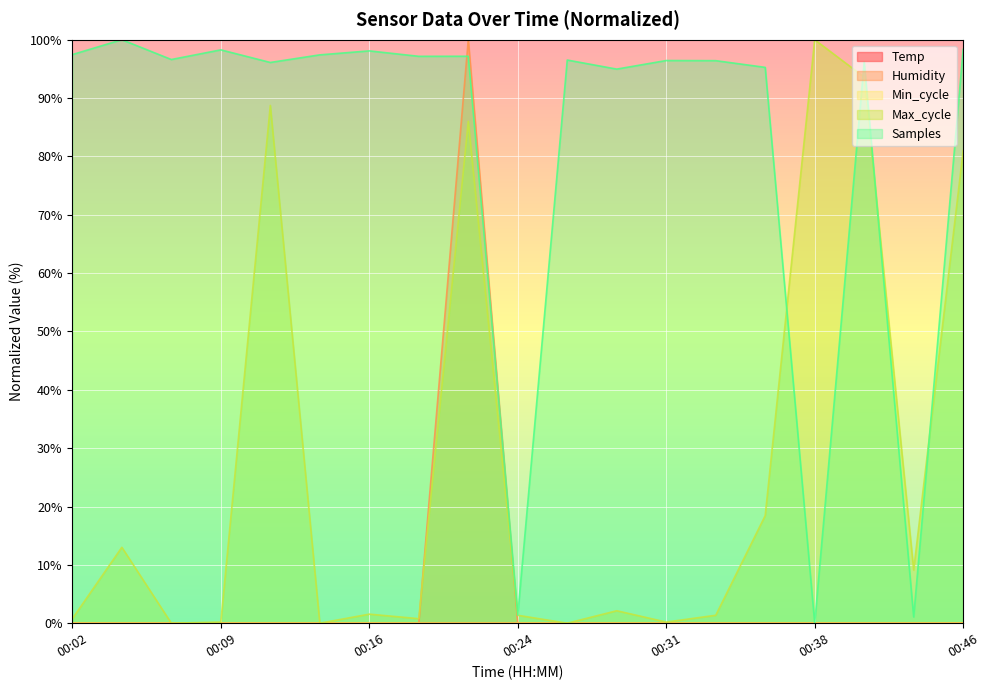

What is the sum of all Samples values?

1554.8